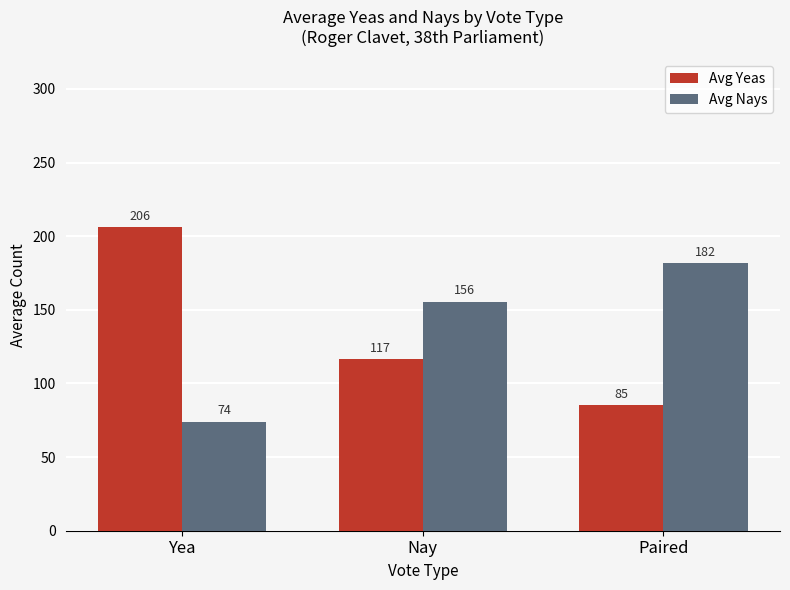

What is the difference between the maximum and minimum values in the Avg Yeas series?

121.0